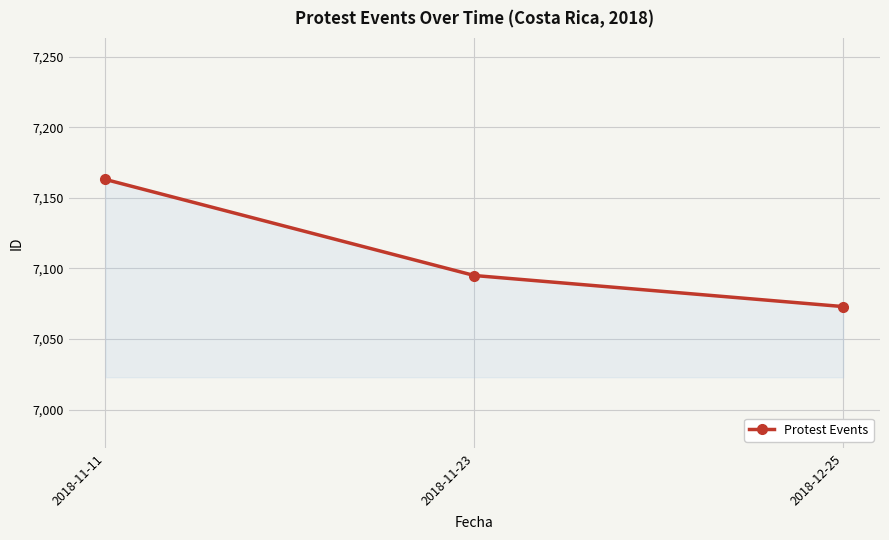

What is the ratio of the value at 2018-11-23 to the value at 2018-11-11?

1.0